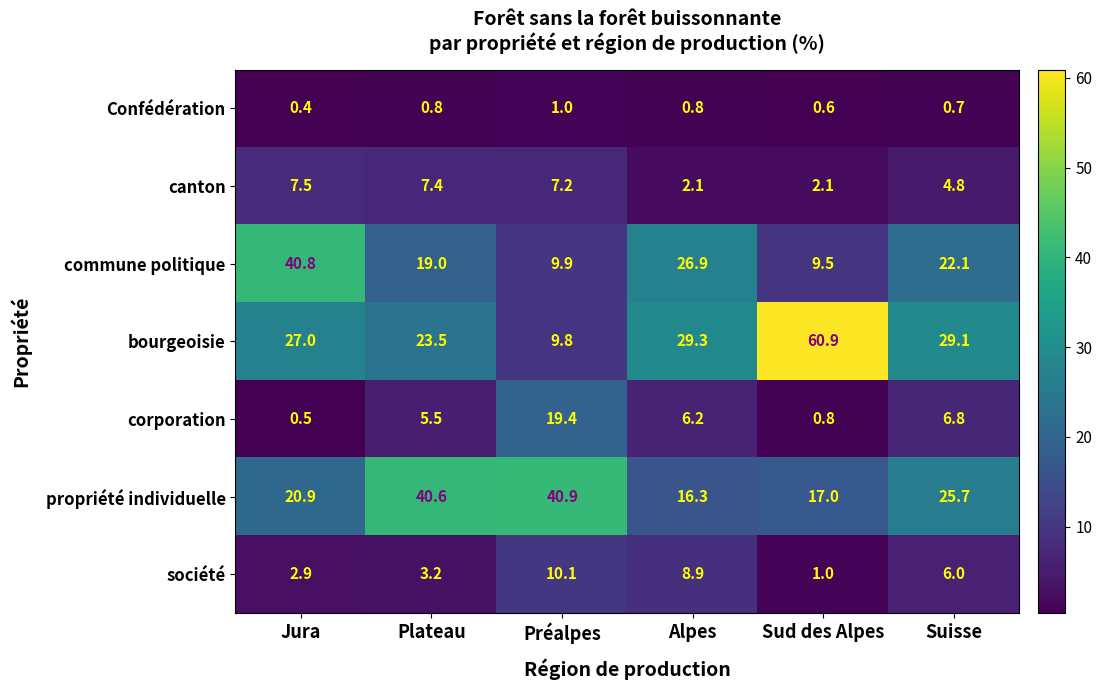

Which series has the largest total across all categories?

bourgeoisie